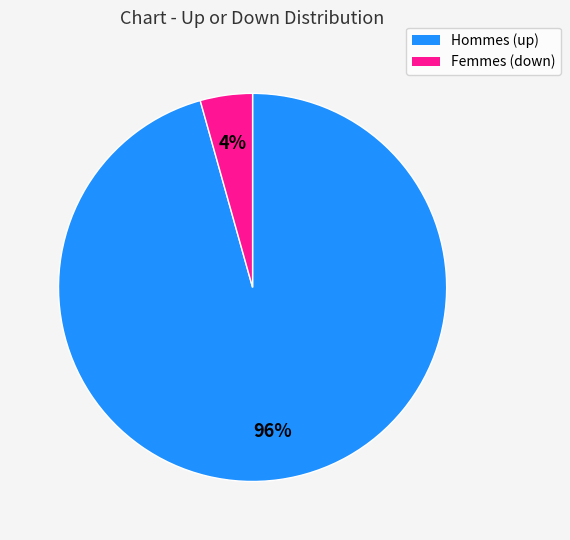

Which category has the biggest portion of the pie?

Hommes (up)